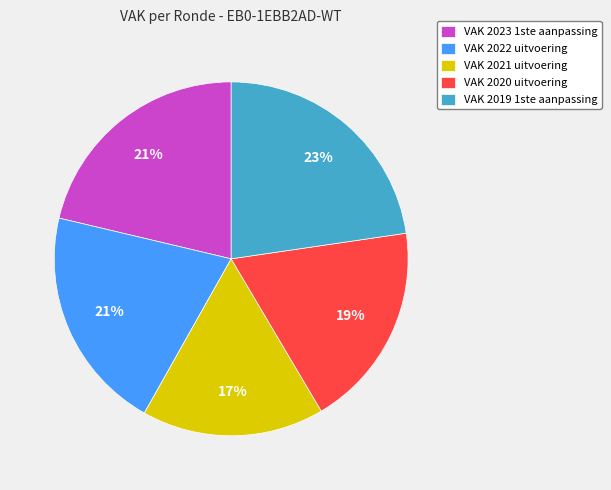

Count the number of slices in the pie.

5